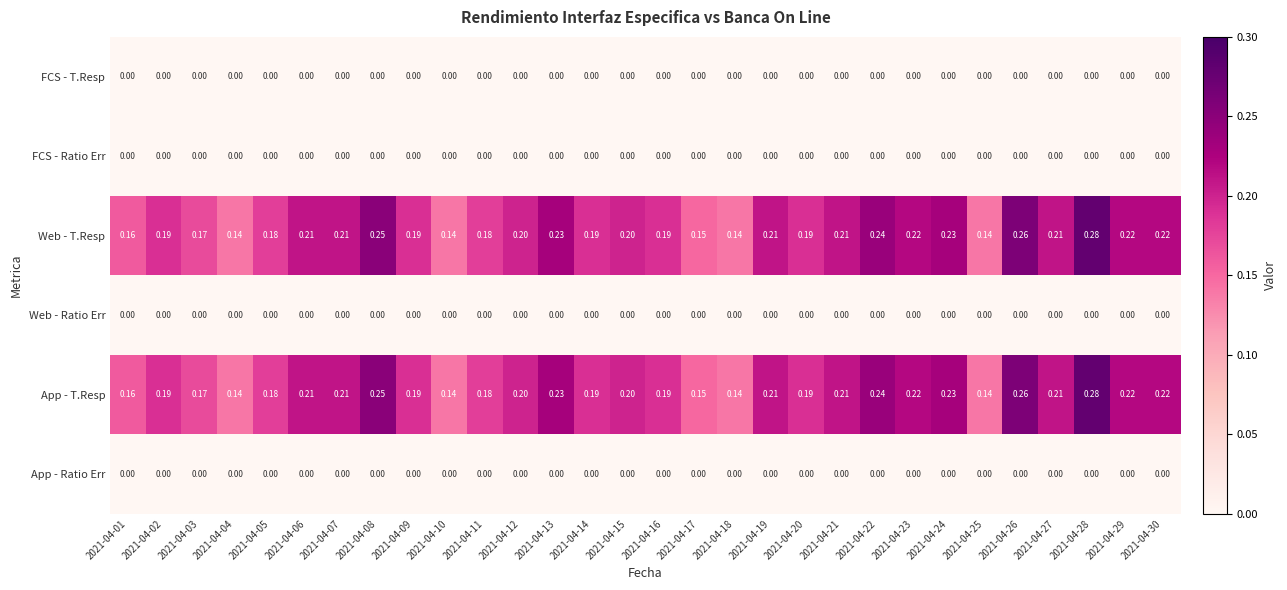

Is the value of App - Ratio Err at 2021-04-19 greater than the value of App - T.Resp at 2021-04-24?

No